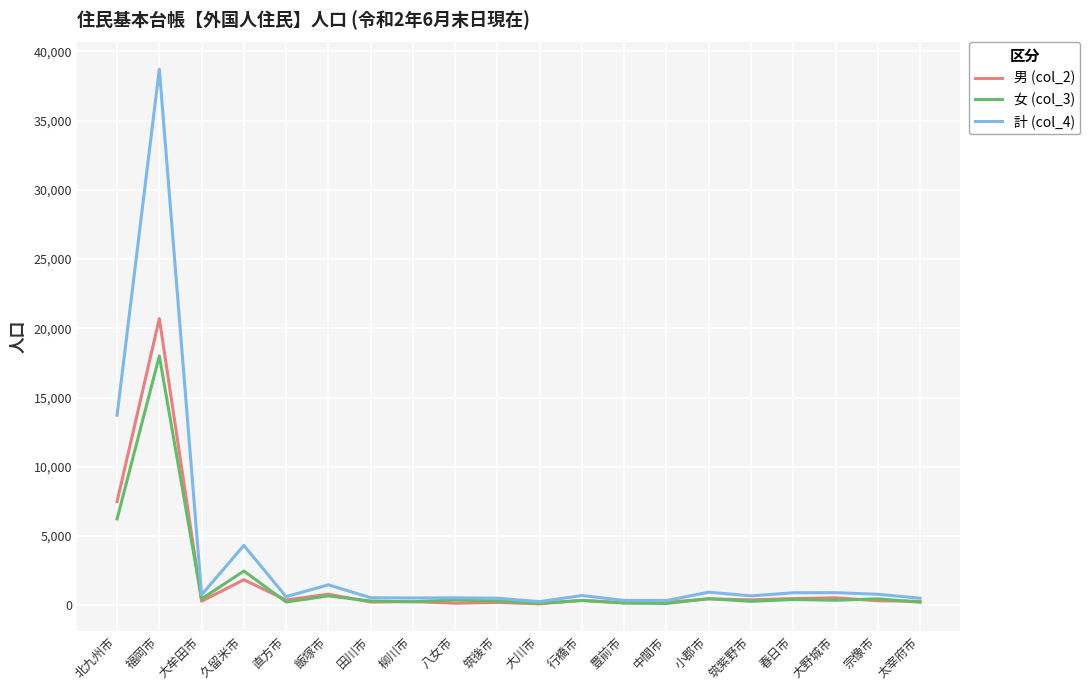

Which series has the largest range (max minus min)?

計 (col_4)